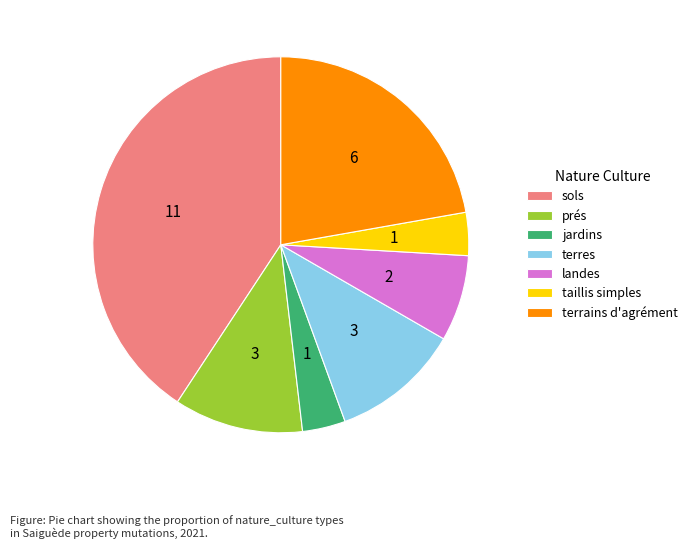

The taillis simples slice represents 4% of the pie. True or false?

True